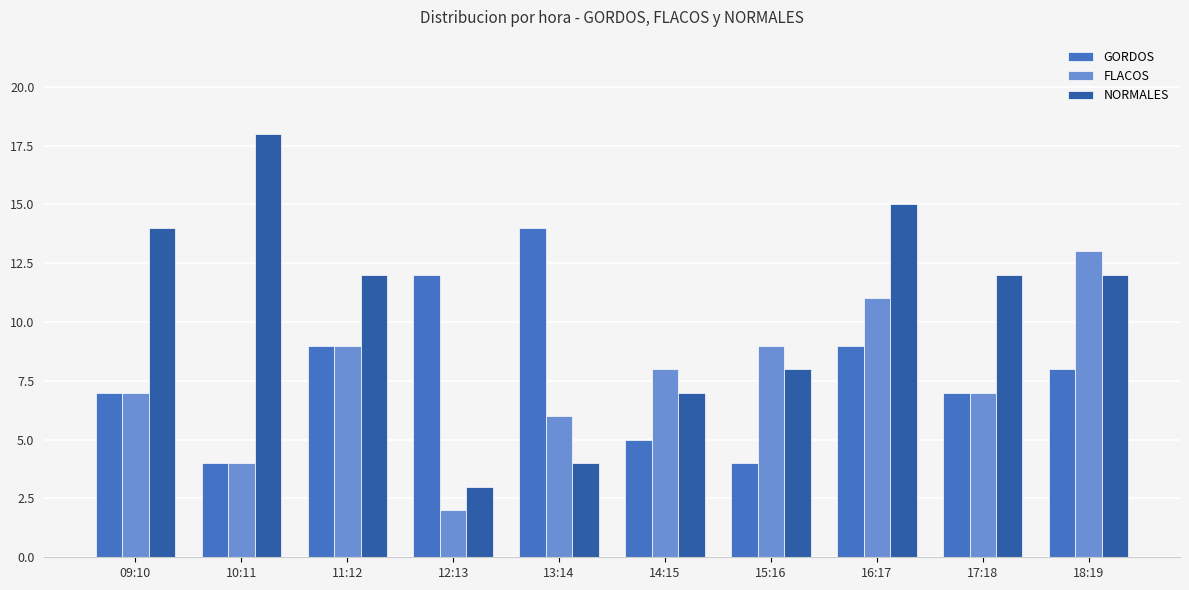

The NORMALES series shows 14 at 09:10. True or false?

True